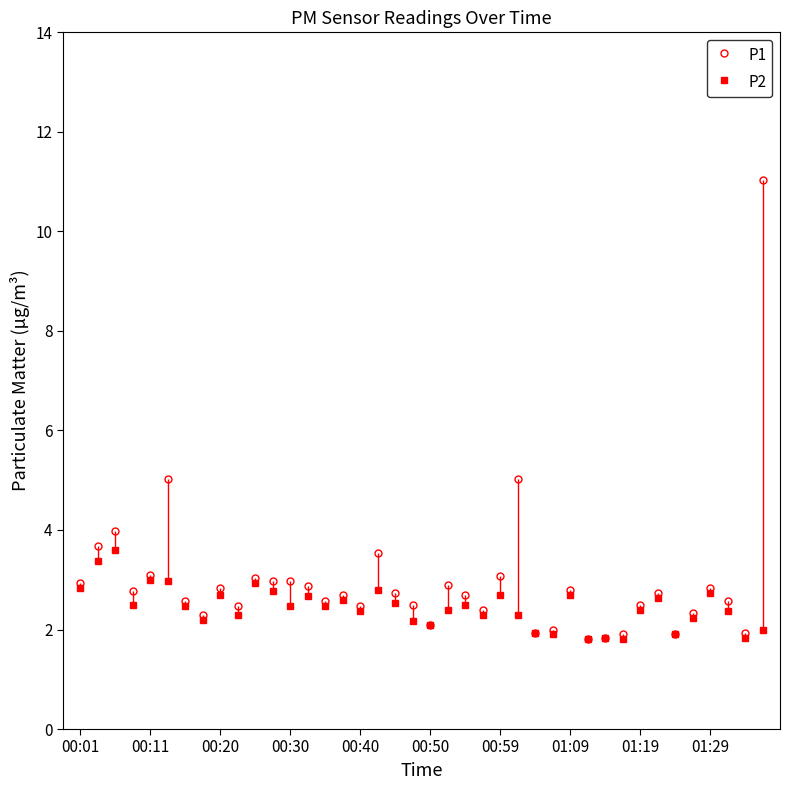

True or false: P2 has more than 1 points higher than both neighbors.

True